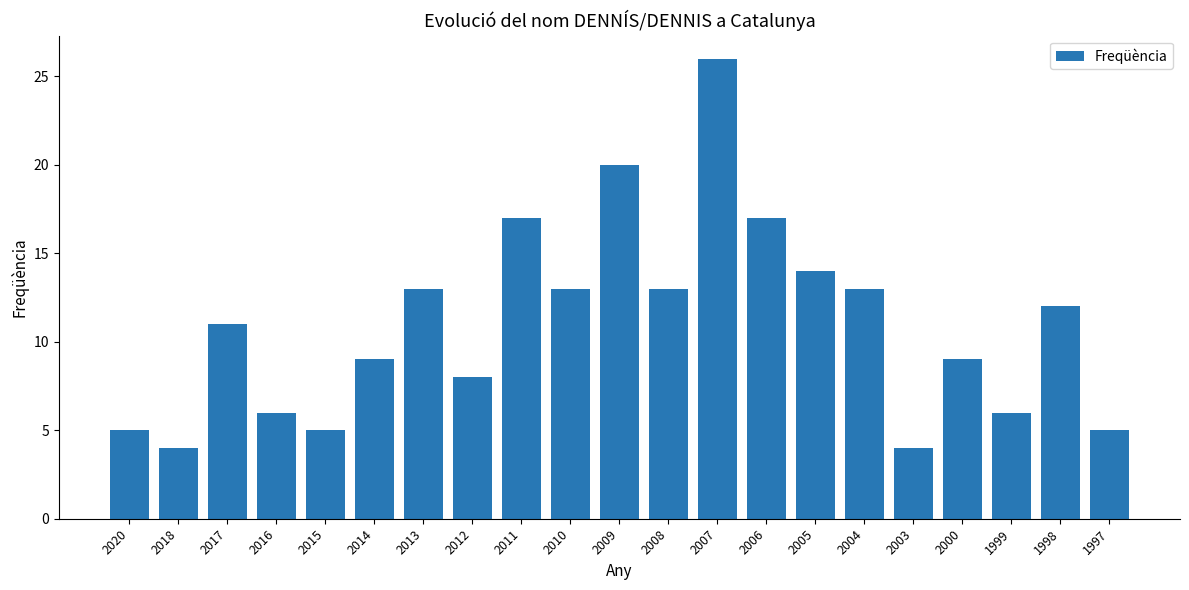

What is the ratio of the value at 2010 to the value at 2006?

0.8